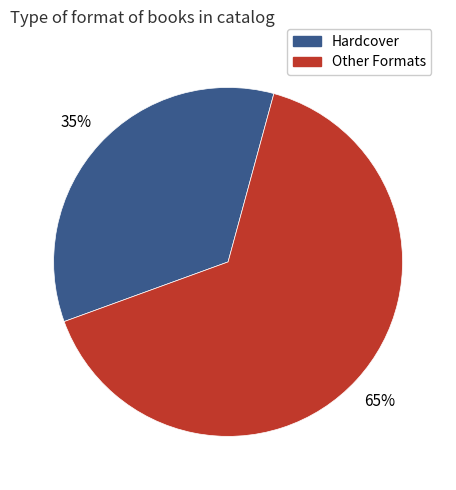

Is the sum of Other Formats and Hardcover greater than half?

Yes